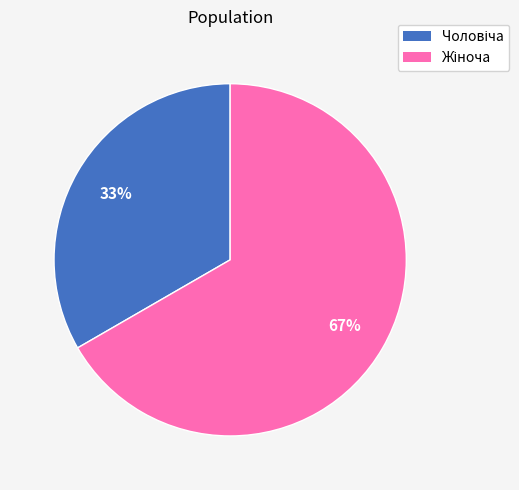

Does any single category account for the majority?

Yes